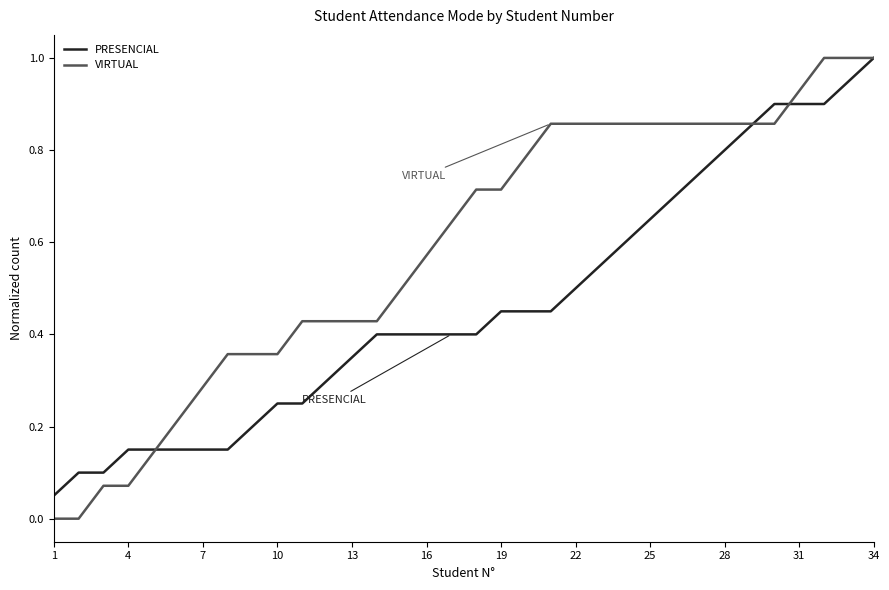

List the series in order of their overall mean, highest first.

VIRTUAL, PRESENCIAL